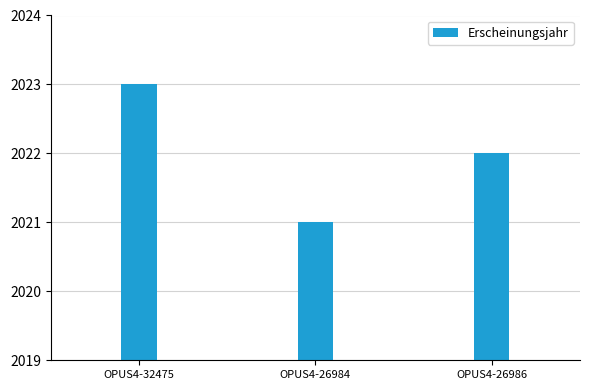

The chart shows a value of 2023 at OPUS4-32475. True or false?

True